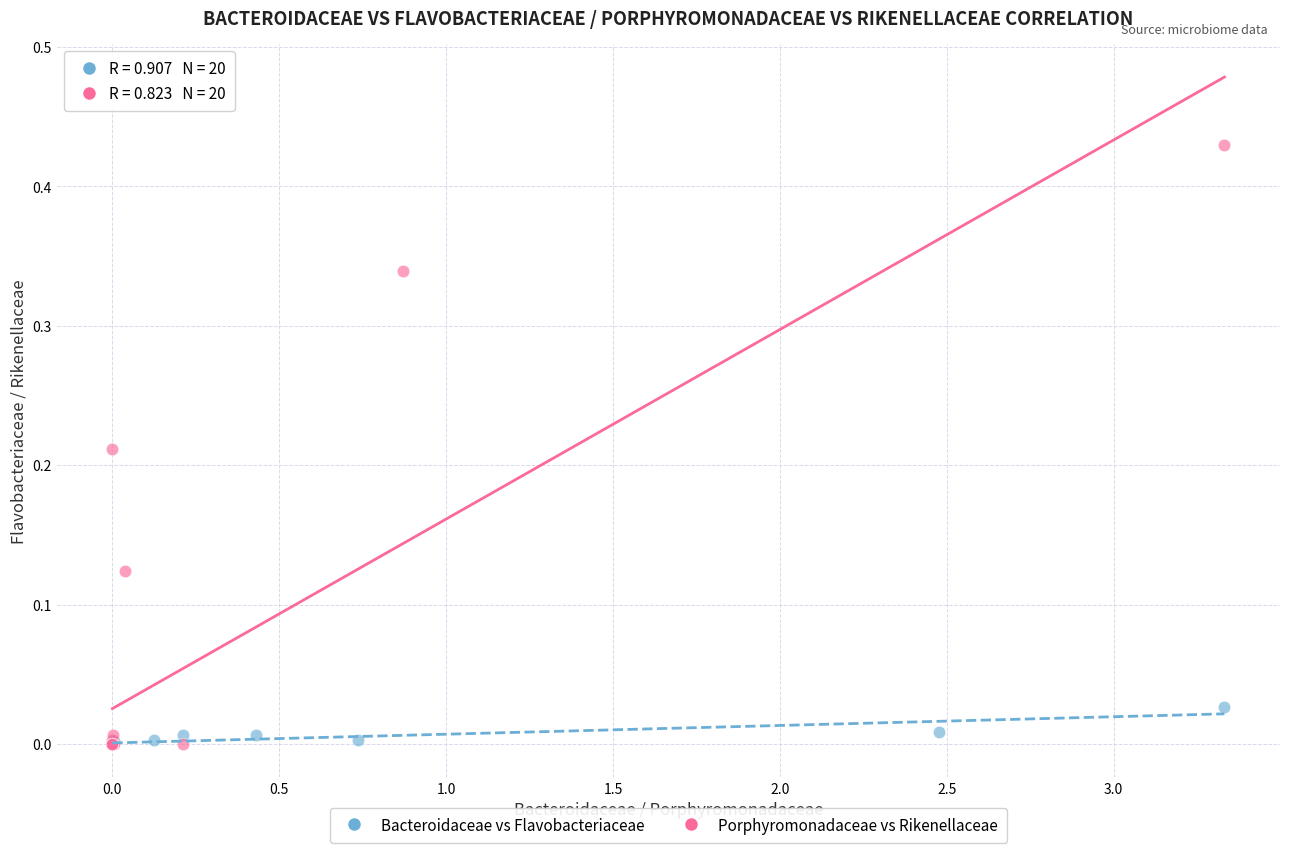

Which series contains the highest Y value?

Porphyromonadaceae vs Rikenellaceae